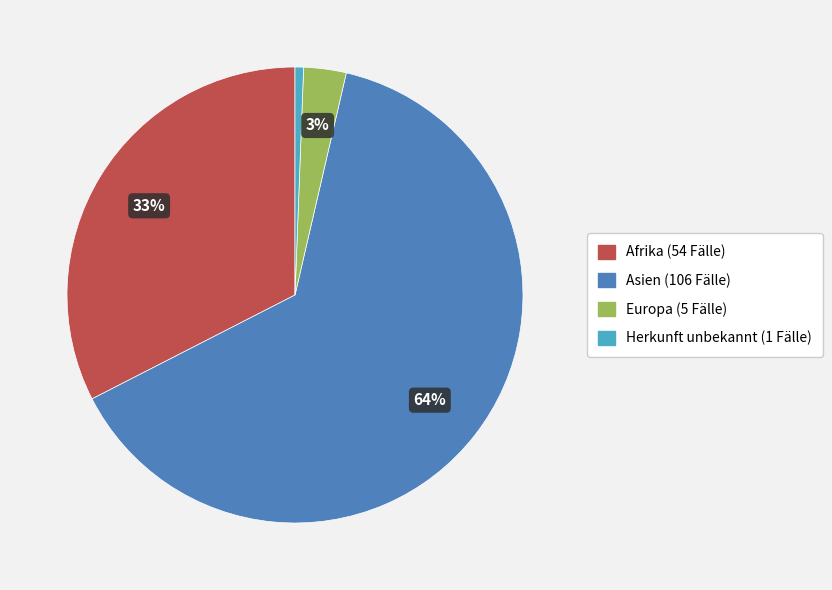

To the nearest percent, what is the average slice percentage?

25%